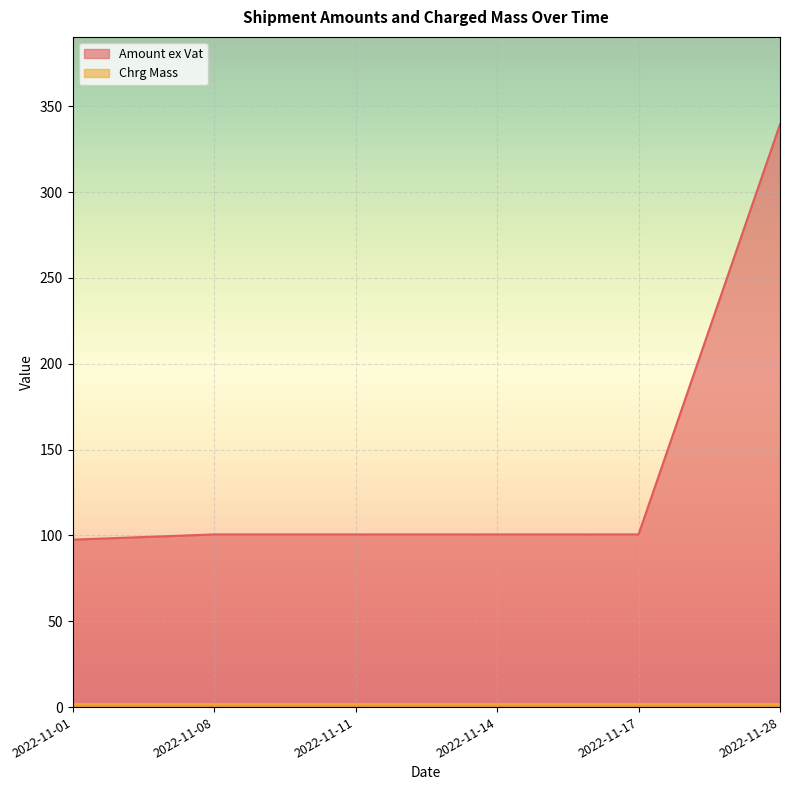

What is the change in value from 2022-11-14 to 2022-11-28?

+238.9